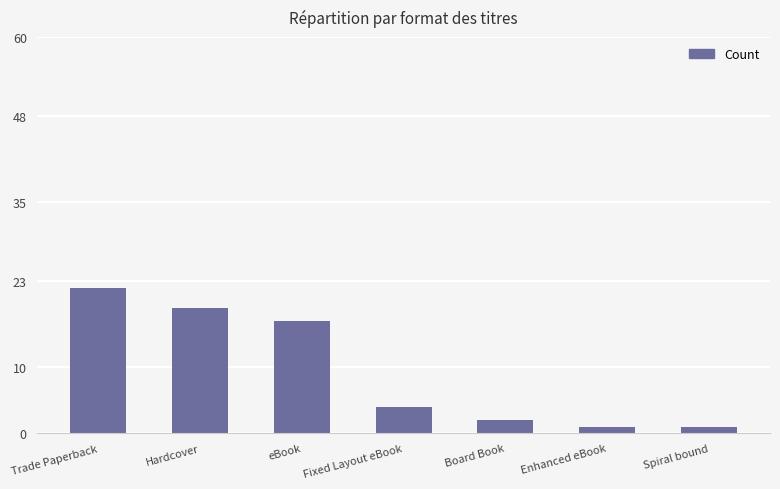

What position from the left is Trade Paperback?

1